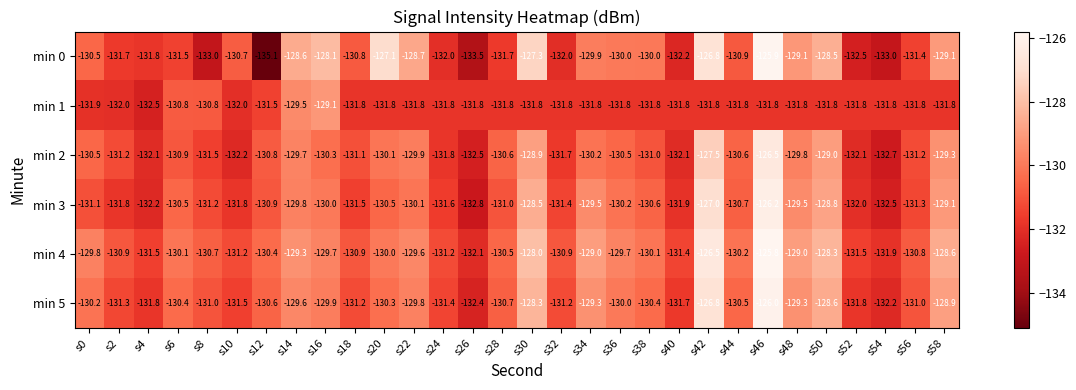

Between s36 and s38, which series saw the biggest shift?

min 2